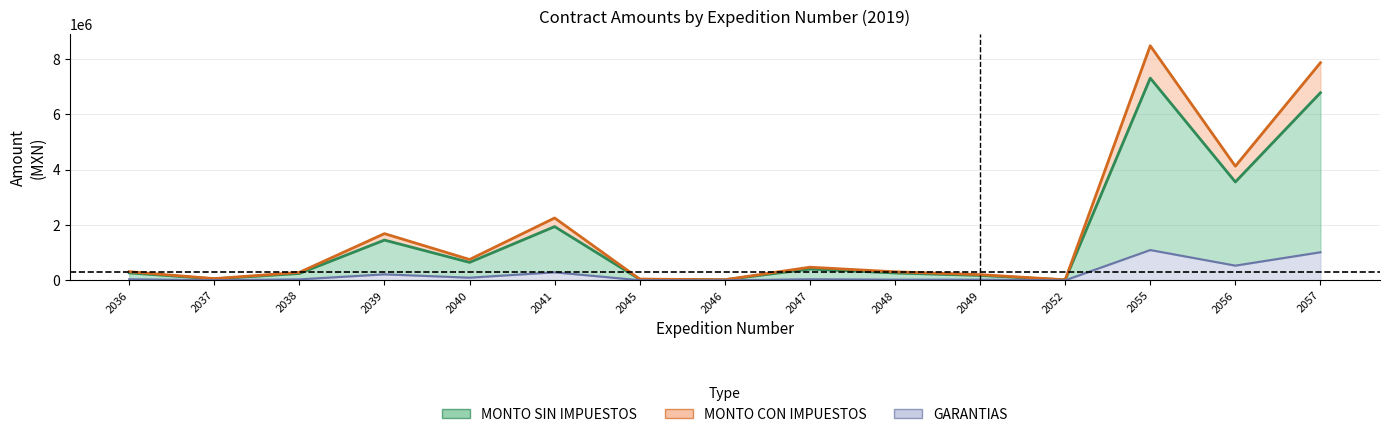

The MONTO SIN IMPUESTOS series shows 7304350.0 at 2055. True or false?

True